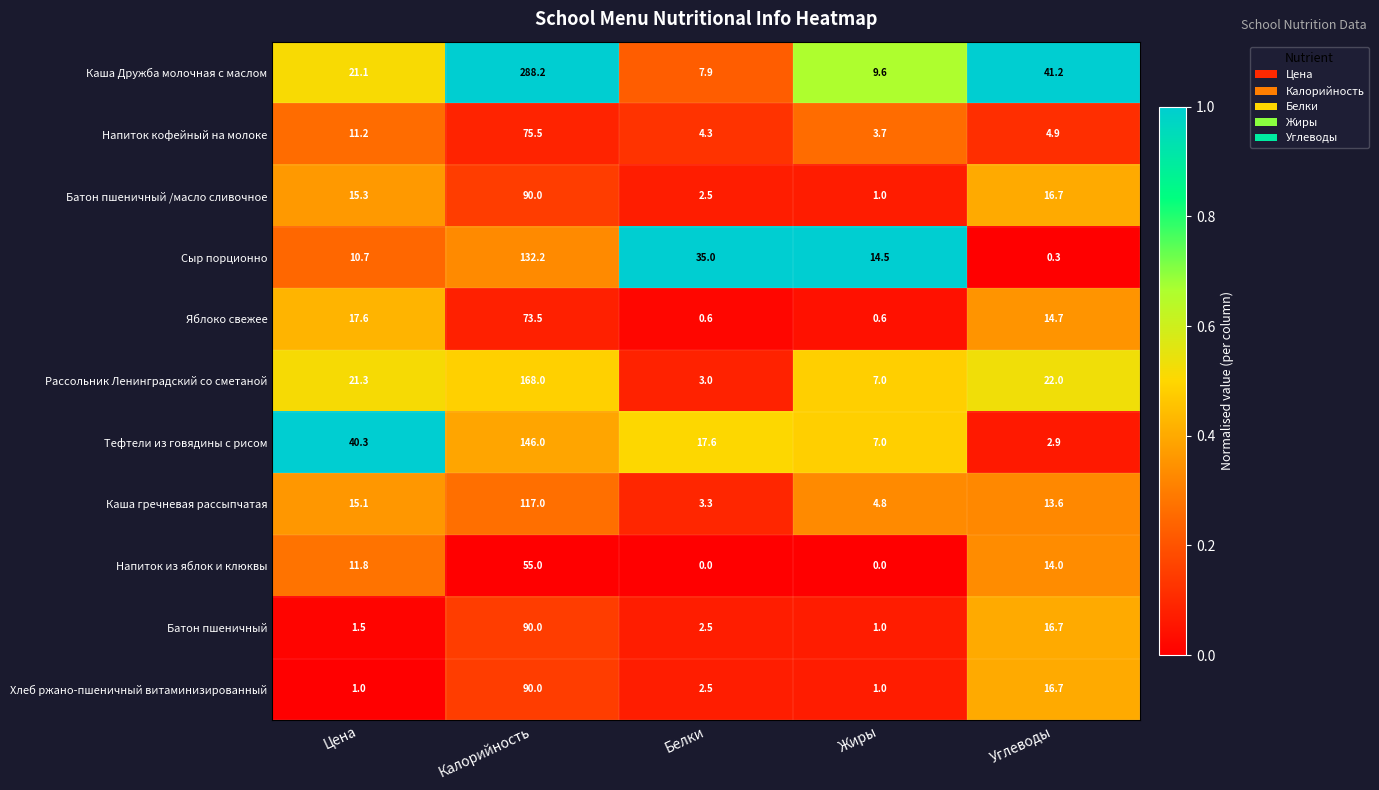

Which series has the largest total across all categories?

Каша Дружба молочная с маслом